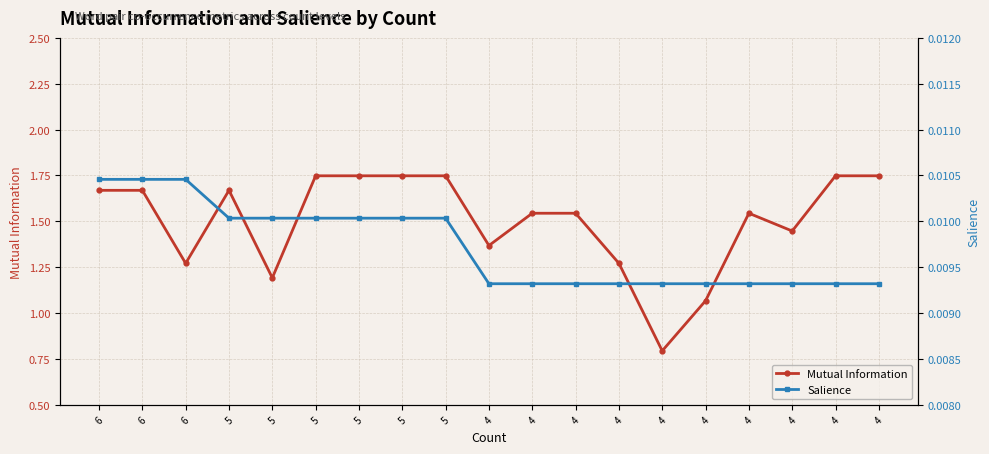

How many lines are shown in the chart?

2